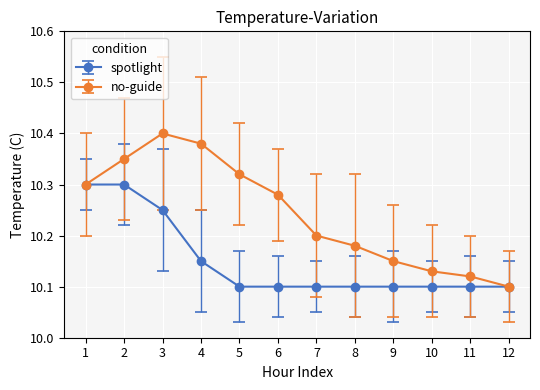

What is the total value across all series at 5?

20.4